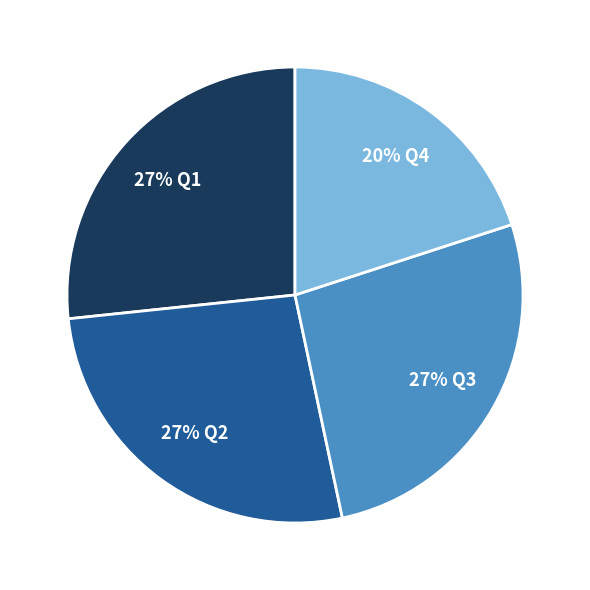

Is there any slice that represents more than half of the pie?

No